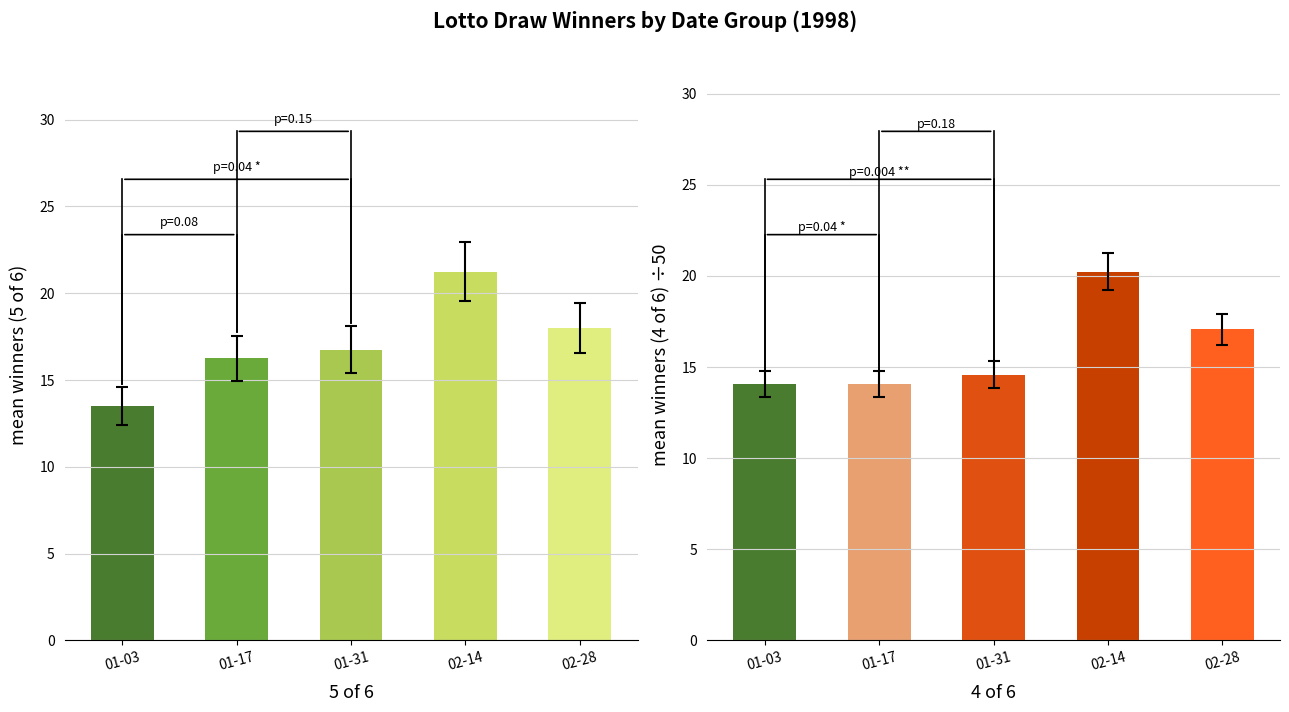

Between 02-28 and 02-14, which is larger?

02-14